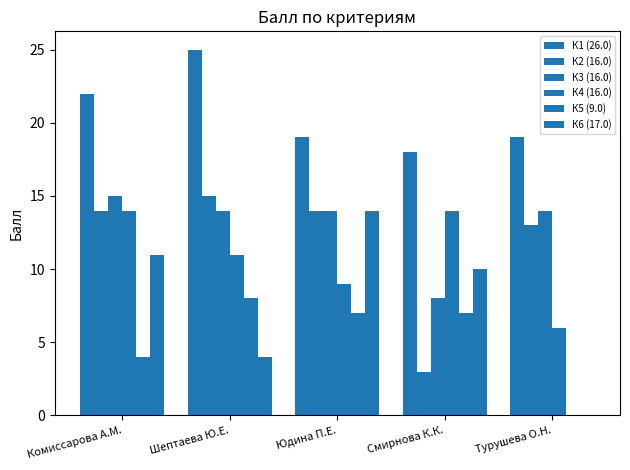

Rank the categories by К5 (9.0) value from lowest to highest.

Турушева О.Н., Комиссарова А.М., Юдина П.Е., Смирнова К.К., Шептаева Ю.Е.